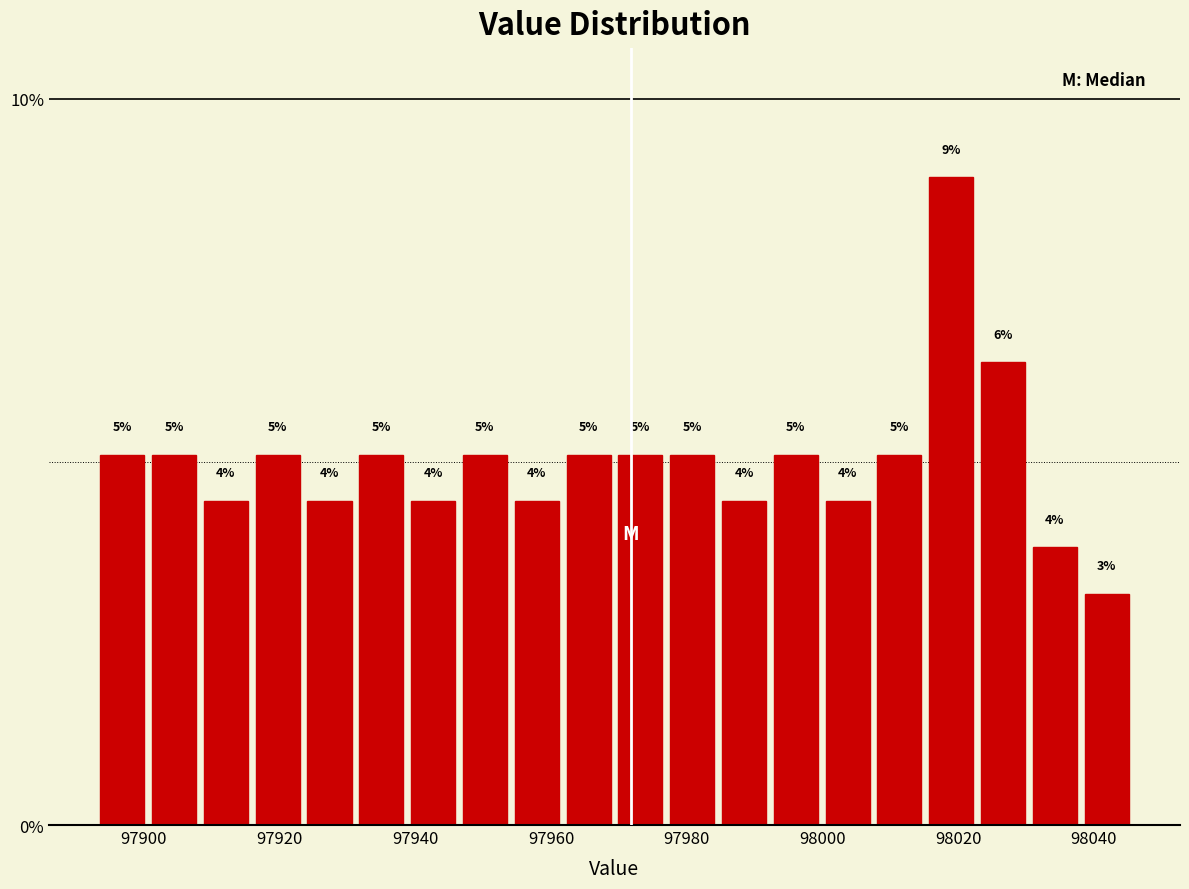

Around what value on the x-axis is the tallest bar? Give the approximate position of its centre, as read against the axis.

98018